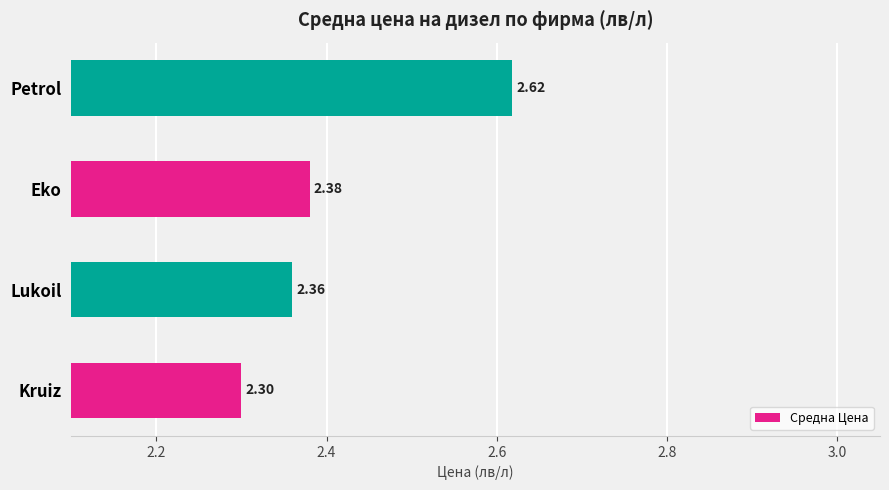

What is the difference between the maximum and minimum values?

0.3